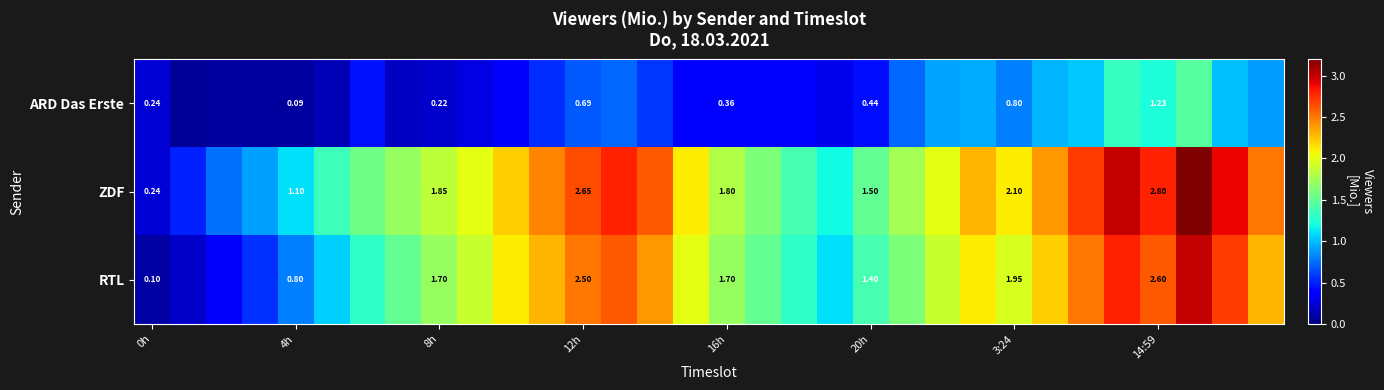

What is the difference between the second highest and minimum values in the ZDF series?

2.8